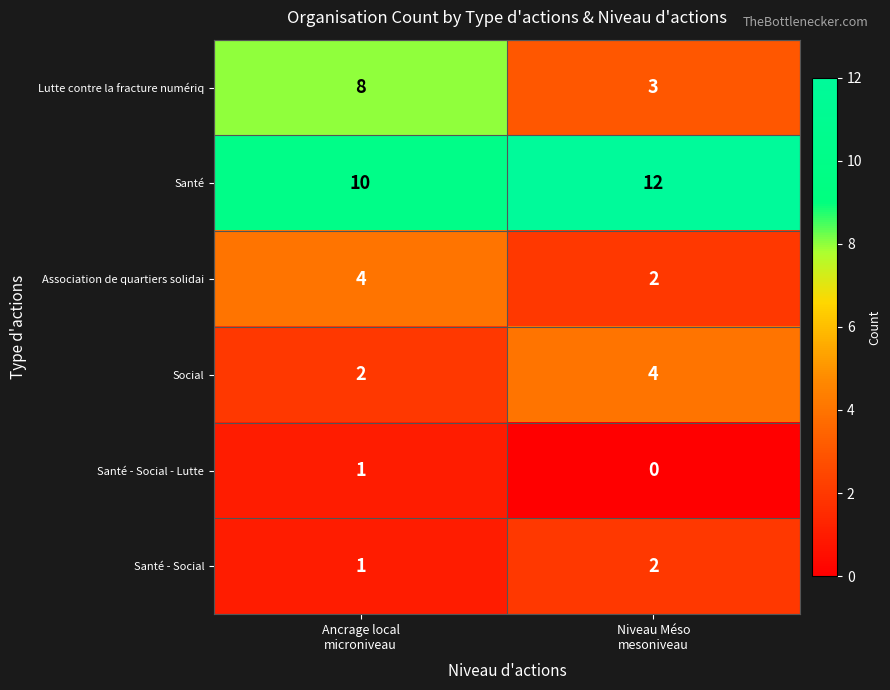

What is the average value of the Social series?

3